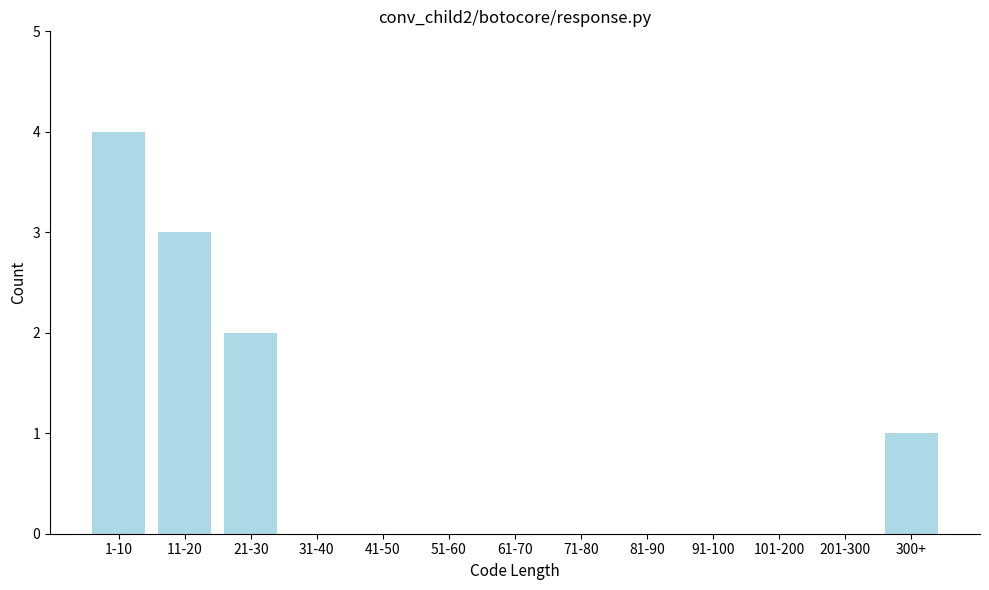

Reading left to right, extract all data points from this chart.

1-10=4	11-20=3	21-30=2	31-40=0	41-50=0	51-60=0	61-70=0	71-80=0	81-90=0	91-100=0	101-200=0	201-300=0	300+=1